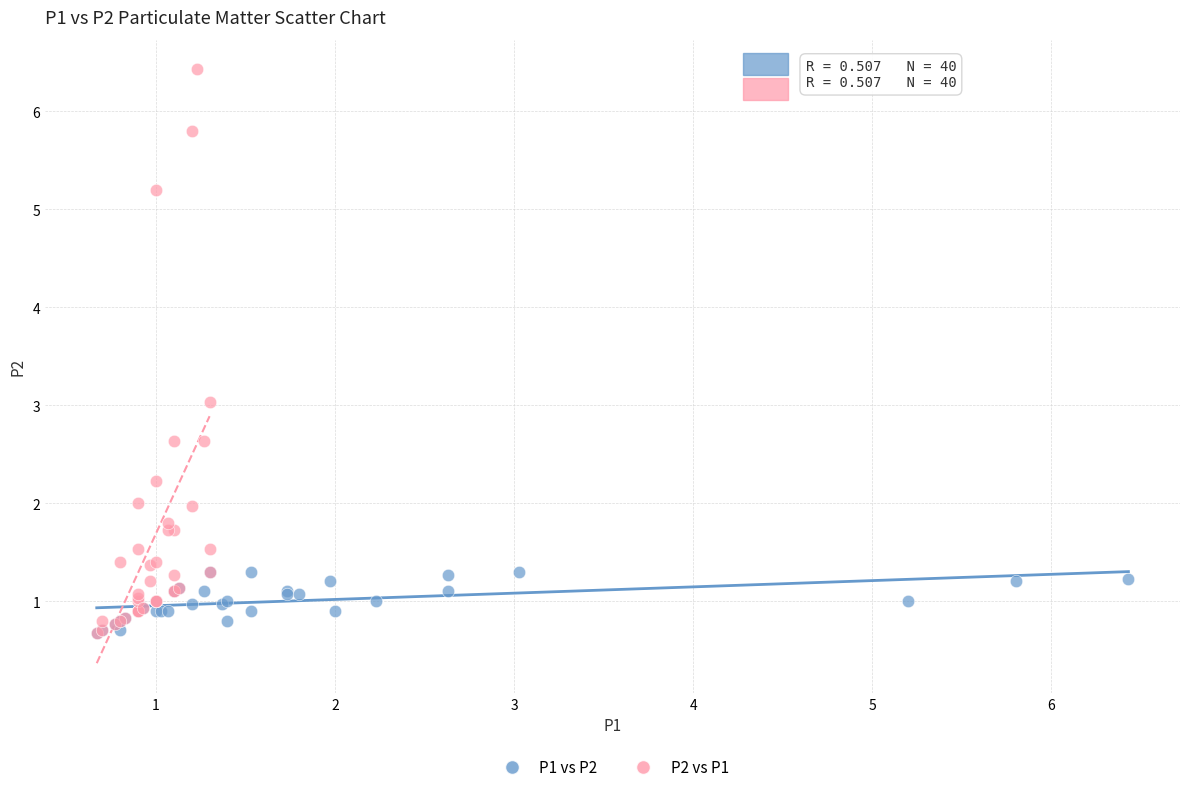

Which series has the largest Y range (max minus min)?

P2 vs P1